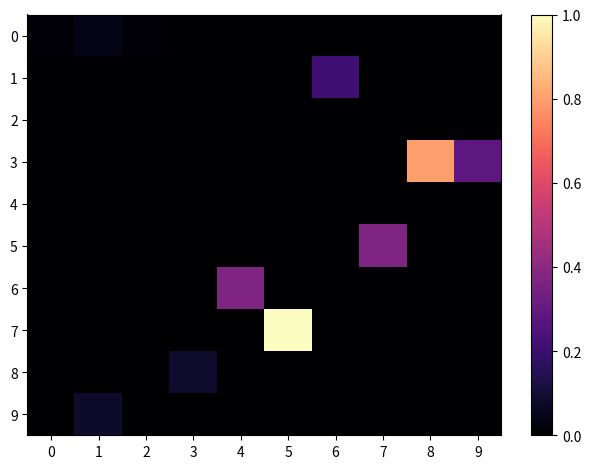

Between 2 and 3, which is larger?

2